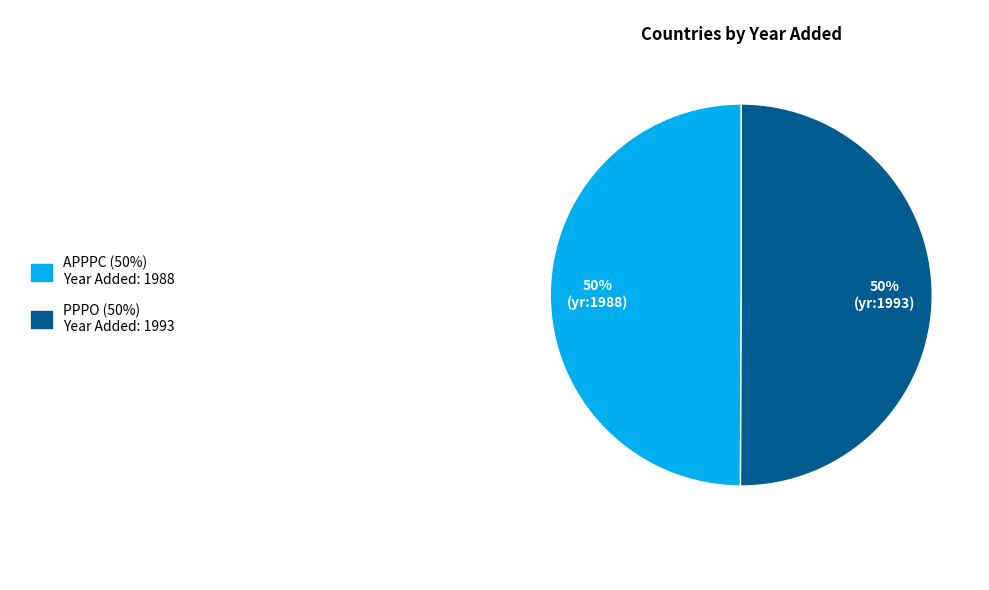

How many segments does this pie chart have?

2